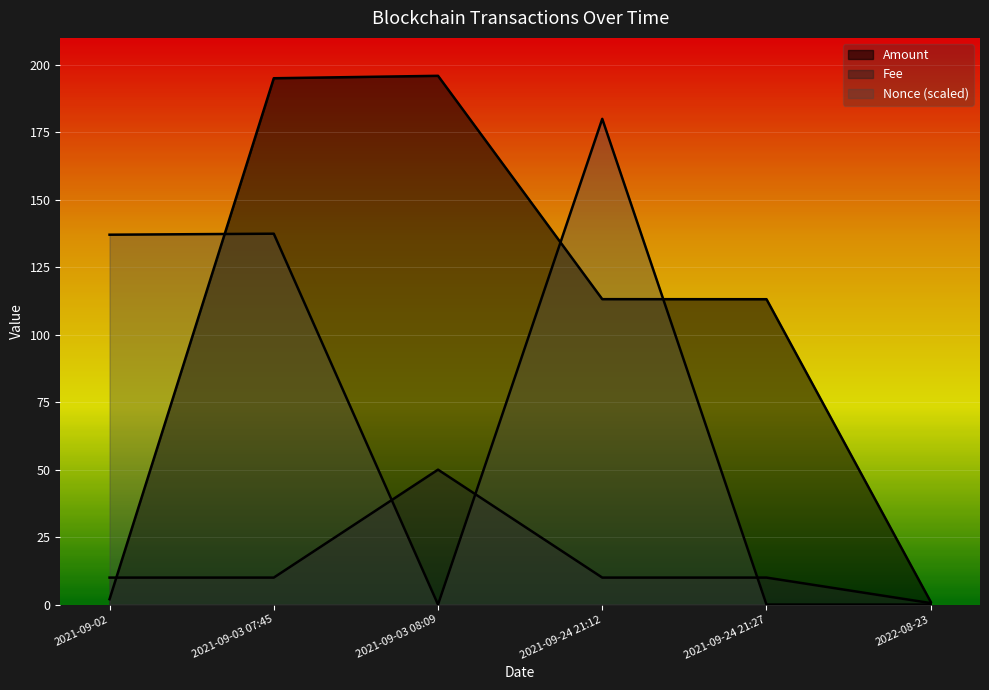

True or false: Fee has a value of 10.0 at 2021-09-03 07:45.

True